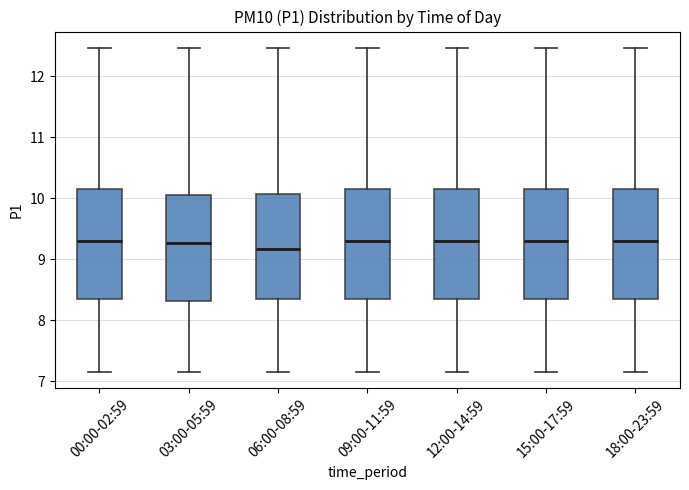

Reading left to right, read every box against the y-axis: the position of its median line, the range the box covers, and the ends of its whiskers. The values are not printed on the chart, so give them approximately, as read against the axis.

00:00-02:59: median 9.3, box 8.3 to 10.2, whiskers 7.2 to 12.5
03:00-05:59: median 9.3, box 8.3 to 10.1, whiskers 7.2 to 12.5
06:00-08:59: median 9.2, box 8.3 to 10.1, whiskers 7.2 to 12.5
09:00-11:59: median 9.3, box 8.3 to 10.2, whiskers 7.2 to 12.5
12:00-14:59: median 9.3, box 8.3 to 10.2, whiskers 7.2 to 12.5
15:00-17:59: median 9.3, box 8.3 to 10.2, whiskers 7.2 to 12.5
18:00-23:59: median 9.3, box 8.3 to 10.2, whiskers 7.2 to 12.5